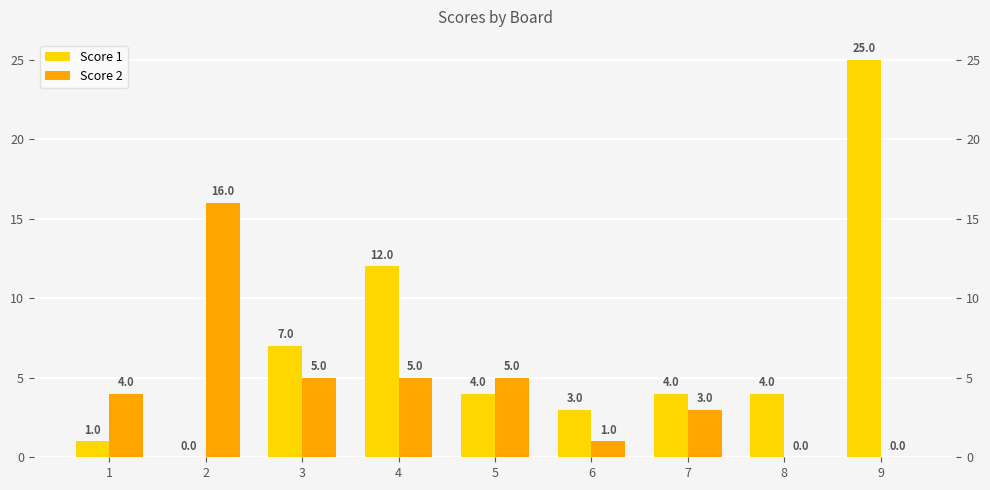

The Score 2 series shows 7 at 5. True or false?

False